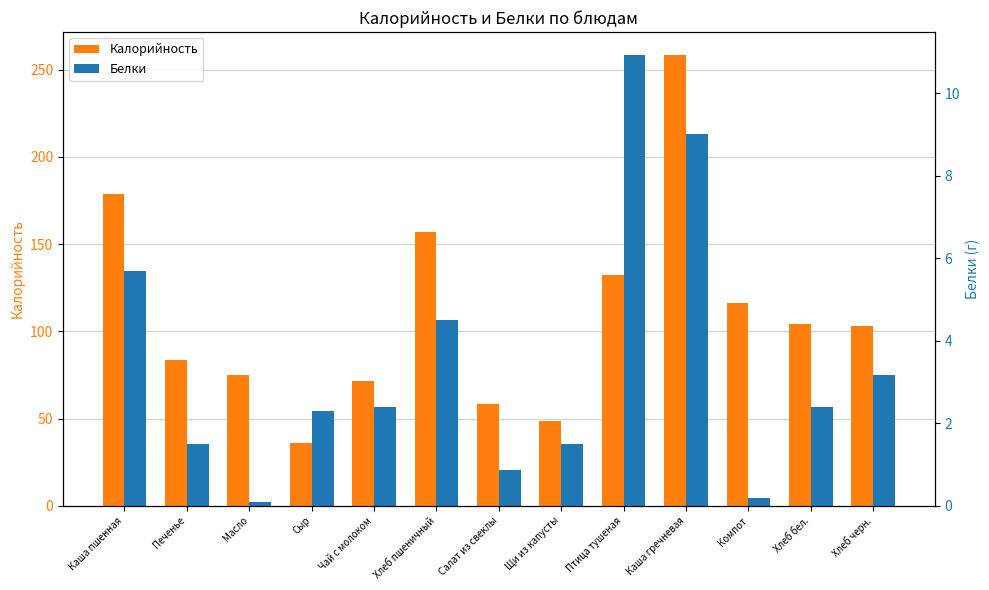

How many data points does each series have?

13